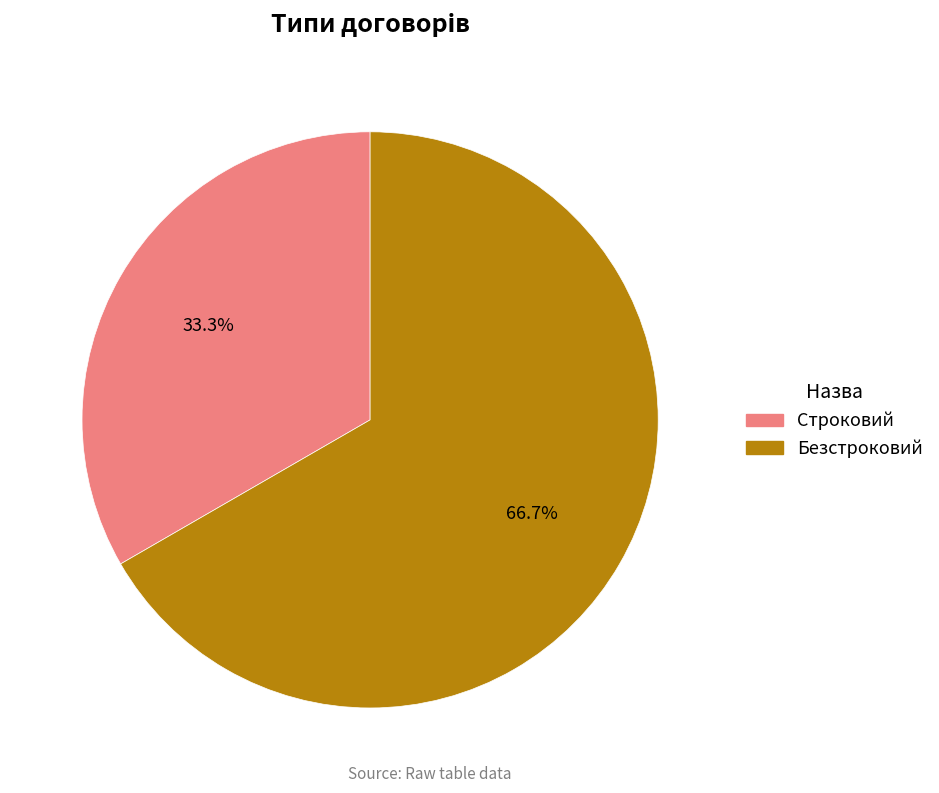

How much of the chart is everything except Строковий?

66.7%